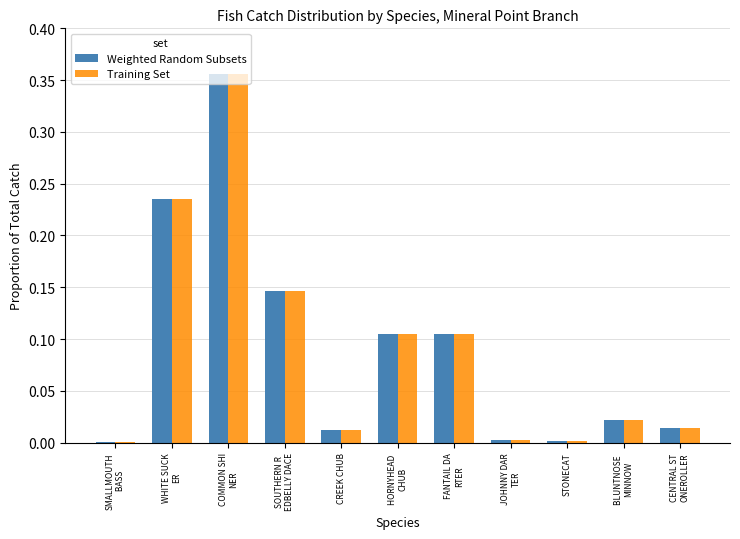

Is it true that Weighted Random Subsets equals 0.0 at CREEK CHUB?

True